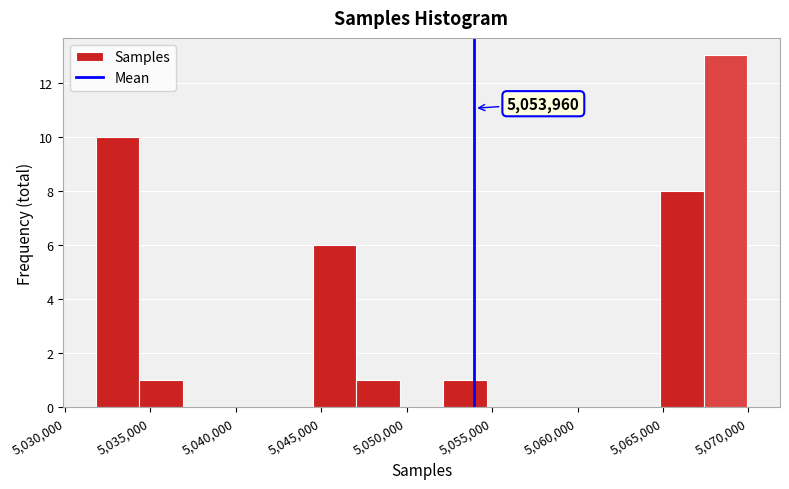

Over which range of the x-axis is the bar tallest?

5067500 to 5070000